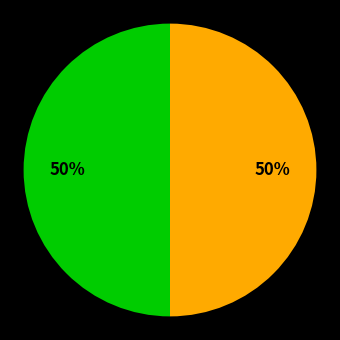

To the nearest percent, what is the average slice percentage?

50%